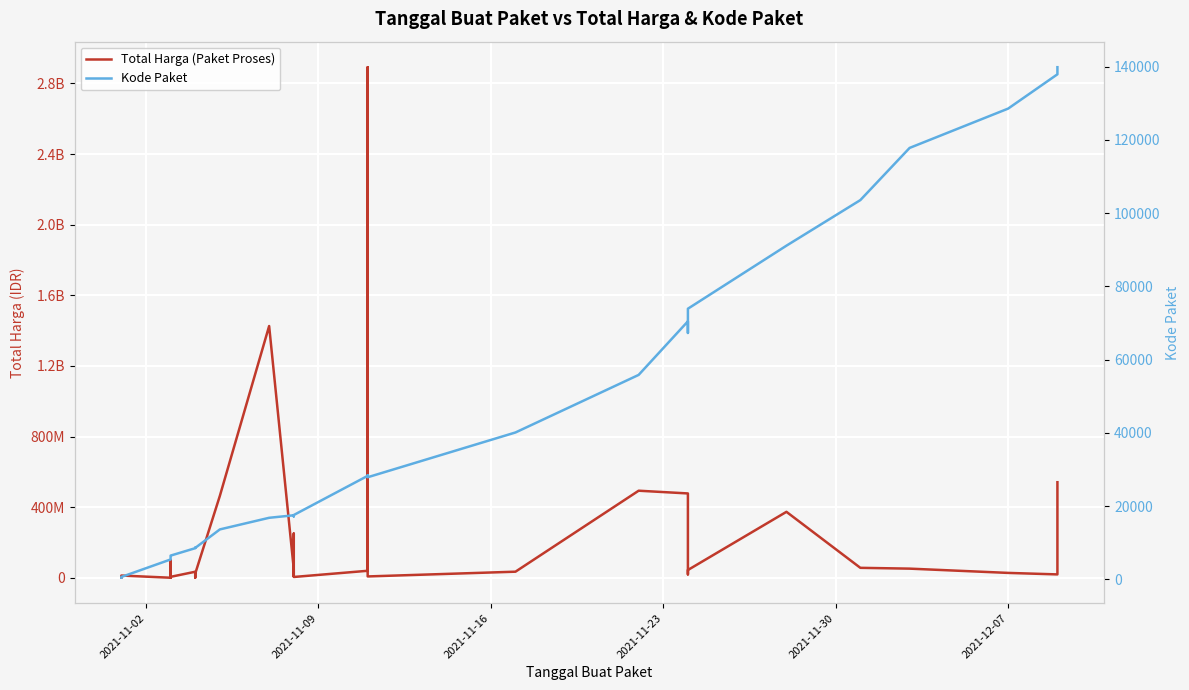

True or false: Total Harga (Paket Proses) and Kode Paket intersect in this chart.

False